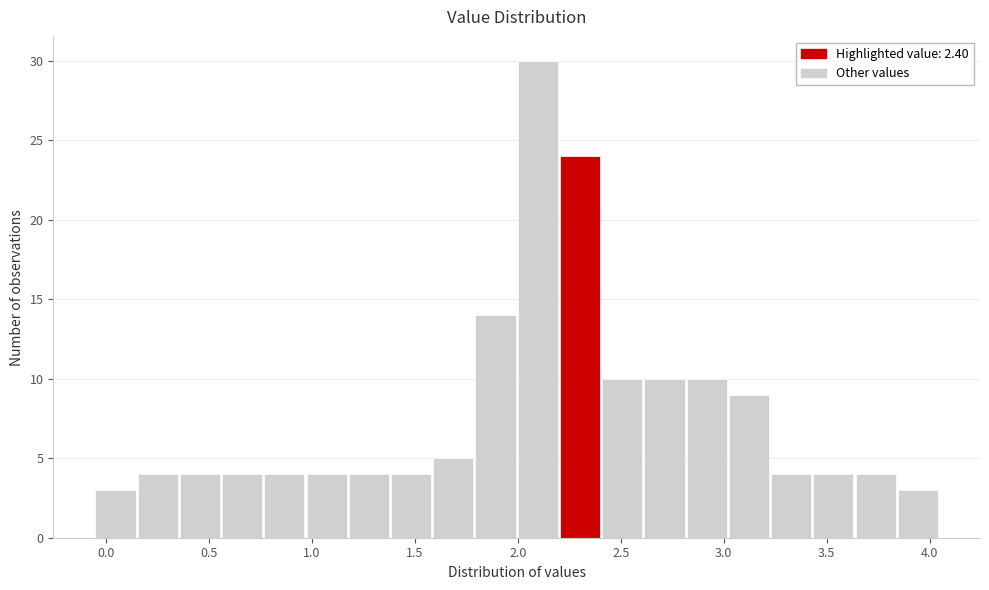

Which range on the x-axis has the tallest bar?

2.000 to 2.205